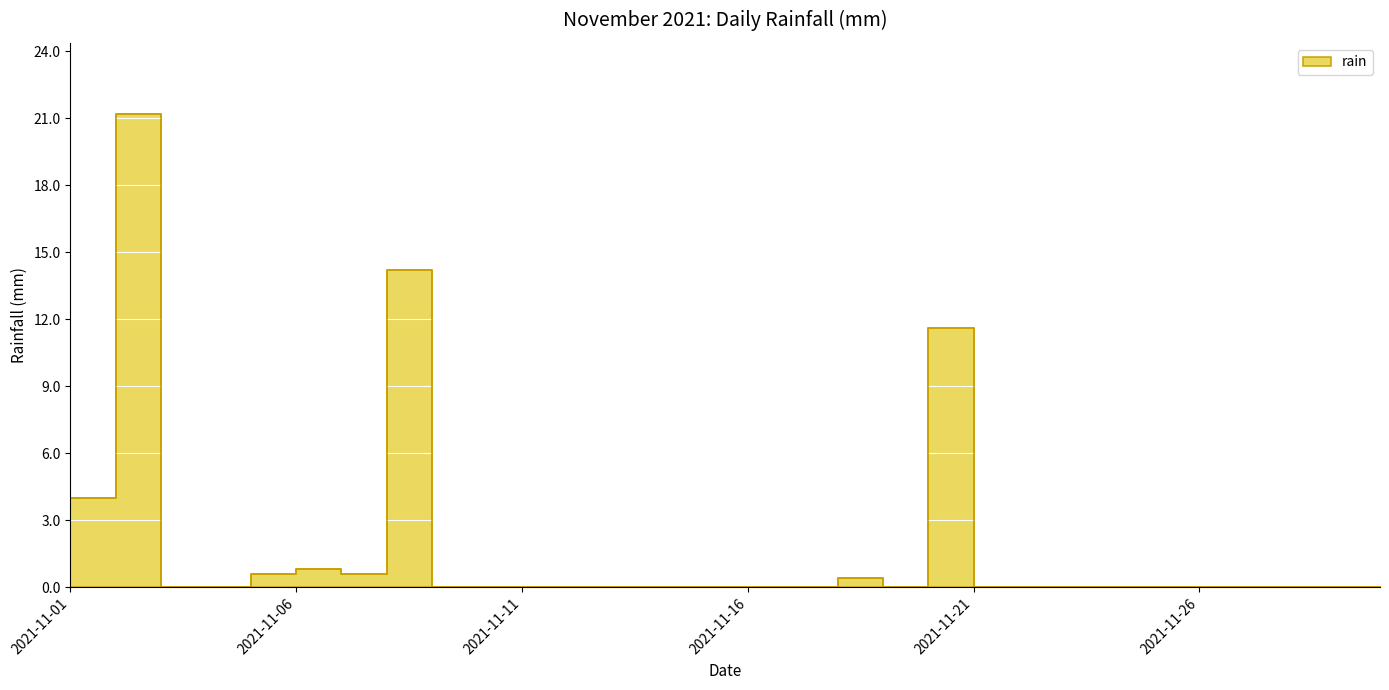

Reading left to right, extract all data points from this chart.

4.0	21.2	0.0	0.0	0.6	0.8	0.6	14.2	0.0	0.0	0.0	0.0	0.0	0.0	0.0	0.0	0.0	0.4	0.0	11.6	0.0	0.0	0.0	0.0	0.0	0.0	0.0	0.0	0.0	0.0